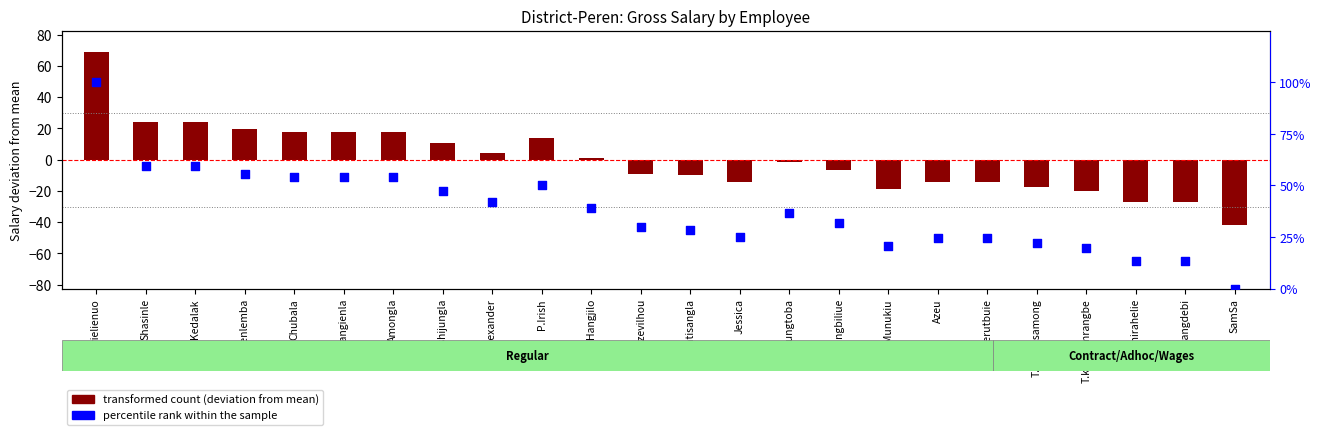

At how many categories does at least one series exceed 73?

1